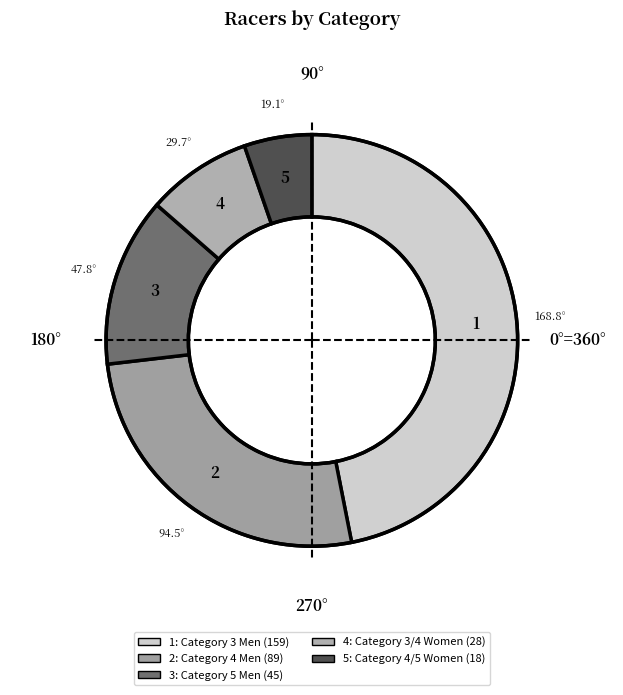

Count the number of slices in the pie.

5